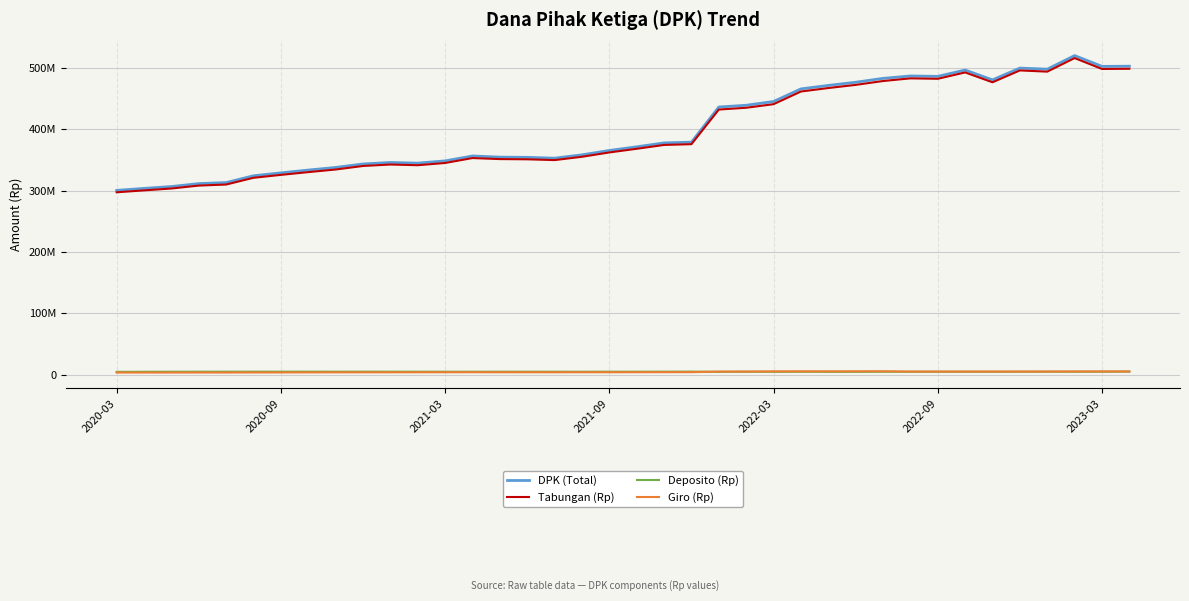

What are all the series names shown in the legend?

DPK (Total), Tabungan (Rp), Deposito (Rp), Giro (Rp)